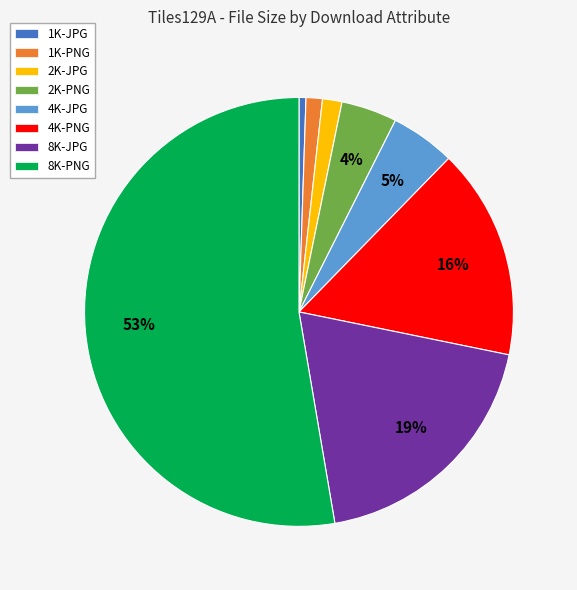

What percentage is the 8K-PNG slice, to the nearest percent?

53%